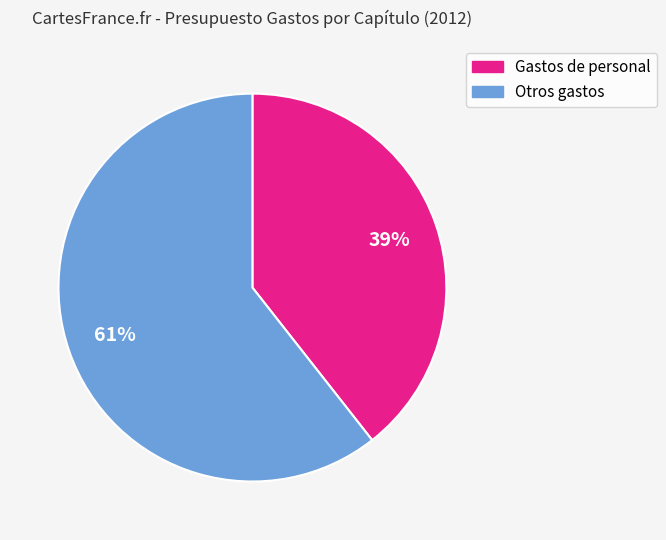

To the nearest percent, what is the average slice percentage?

50%